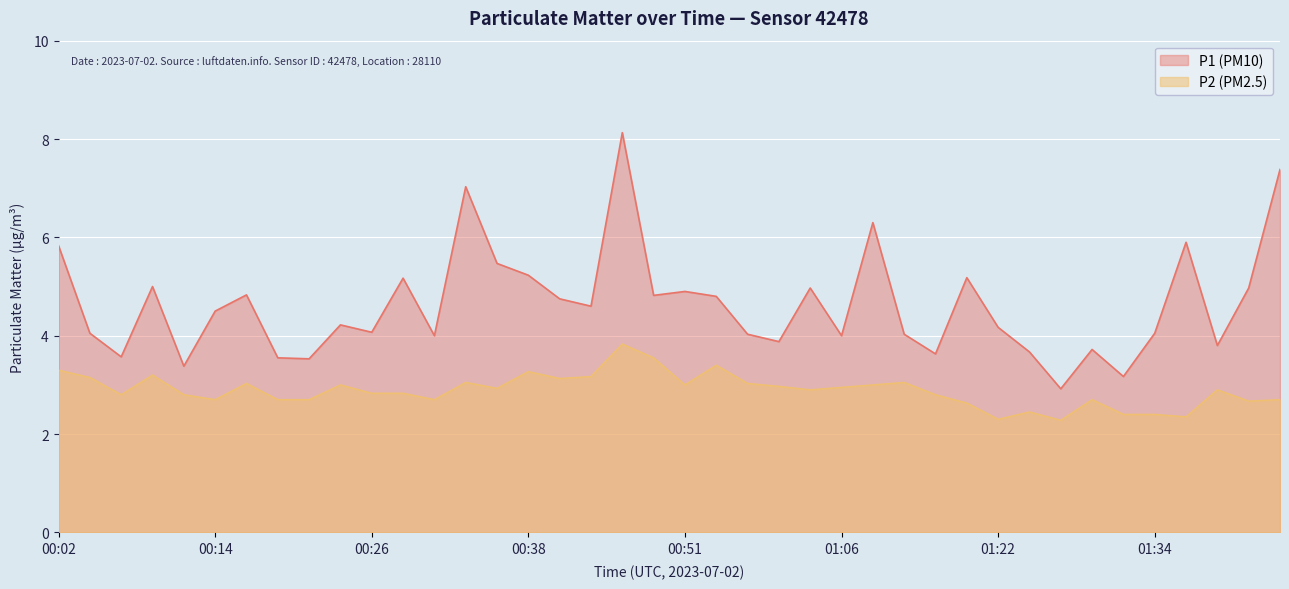

Rank the categories by P1 value from highest to lowest.

00:46, 01:44, 00:33, 01:09, 01:36, 00:02, 00:36, 00:38, 01:16, 00:29, 00:09, 01:03, 01:41, 00:51, 00:16, 00:48, 00:53, 00:41, 00:43, 00:14, 00:24, 01:22, 00:26, 00:04, 01:34, 00:56, 01:11, 00:31, 01:06, 00:58, 01:39, 01:29, 01:24, 01:14, 00:06, 00:19, 00:21, 00:11, 01:31, 01:27